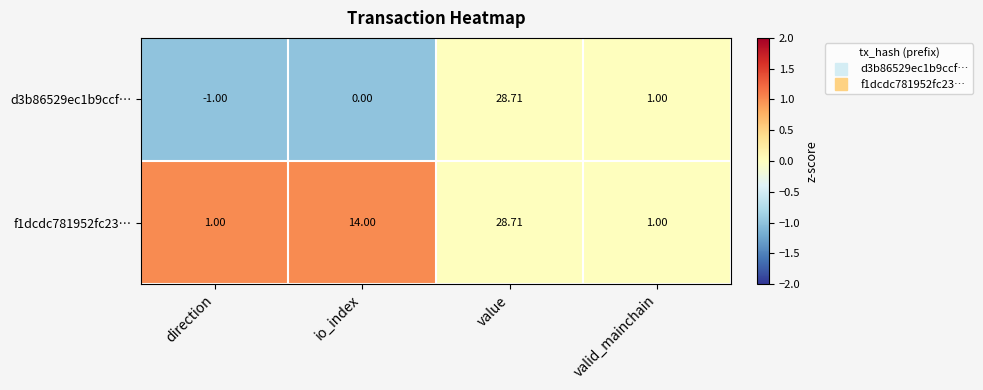

How many categories are shown in the chart?

4